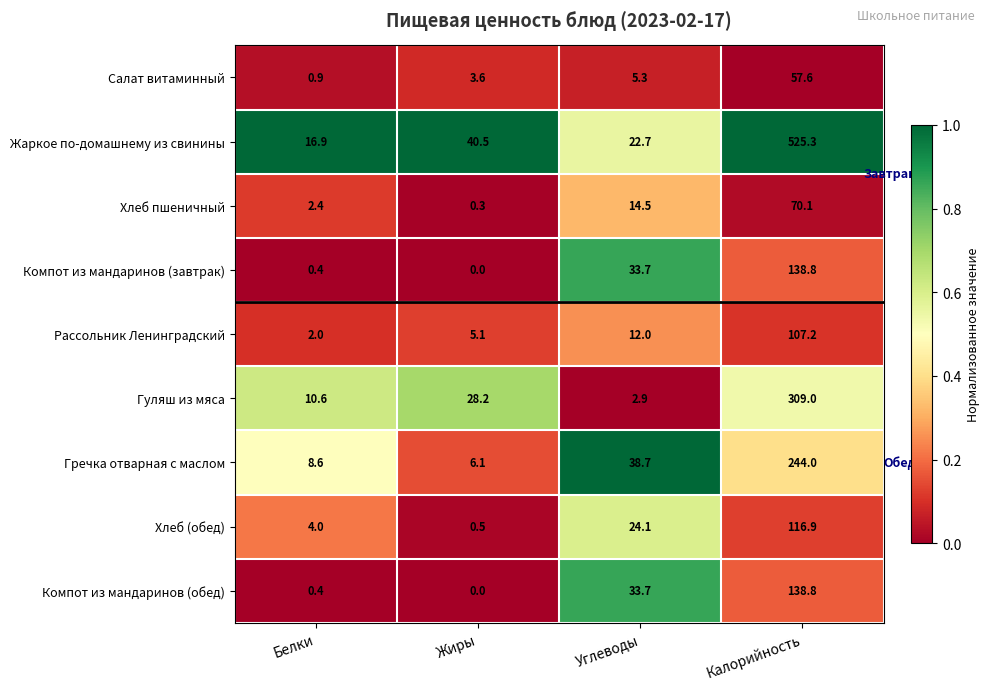

Which category has the lowest value in the Гуляш из мяса series?

Углеводы